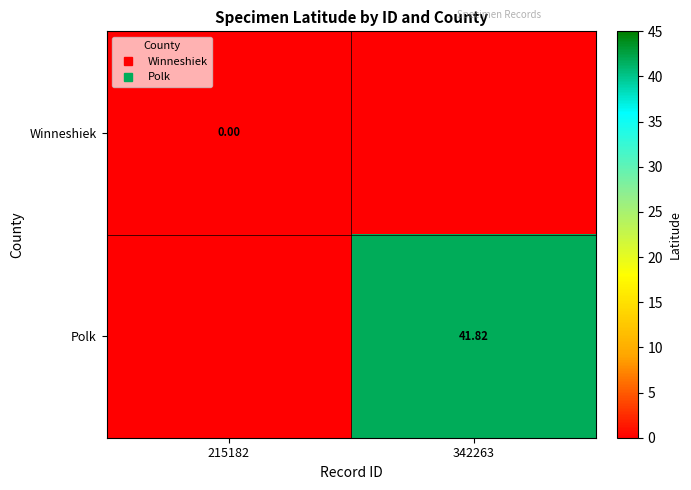

What is the spread (max minus min) of values at 342263?

41.8